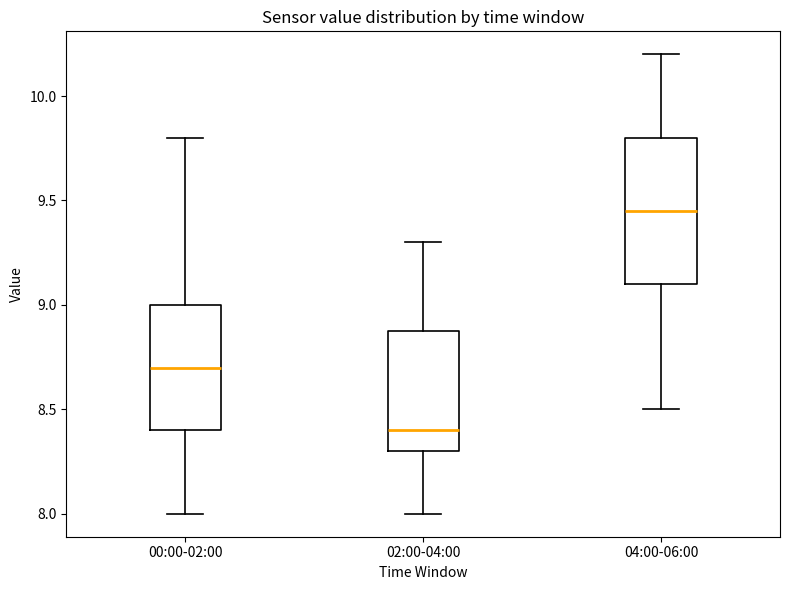

Reading left to right, read every box against the y-axis: the position of its median line, the range the box covers, and the ends of its whiskers. The values are not printed on the chart, so give them approximately, as read against the axis.

00:00-02:00: median 8.70, box 8.40 to 9.00, whiskers 8.00 to 9.80
02:00-04:00: median 8.40, box 8.30 to 8.90, whiskers 8.00 to 9.30
04:00-06:00: median 9.45, box 9.10 to 9.80, whiskers 8.50 to 10.20